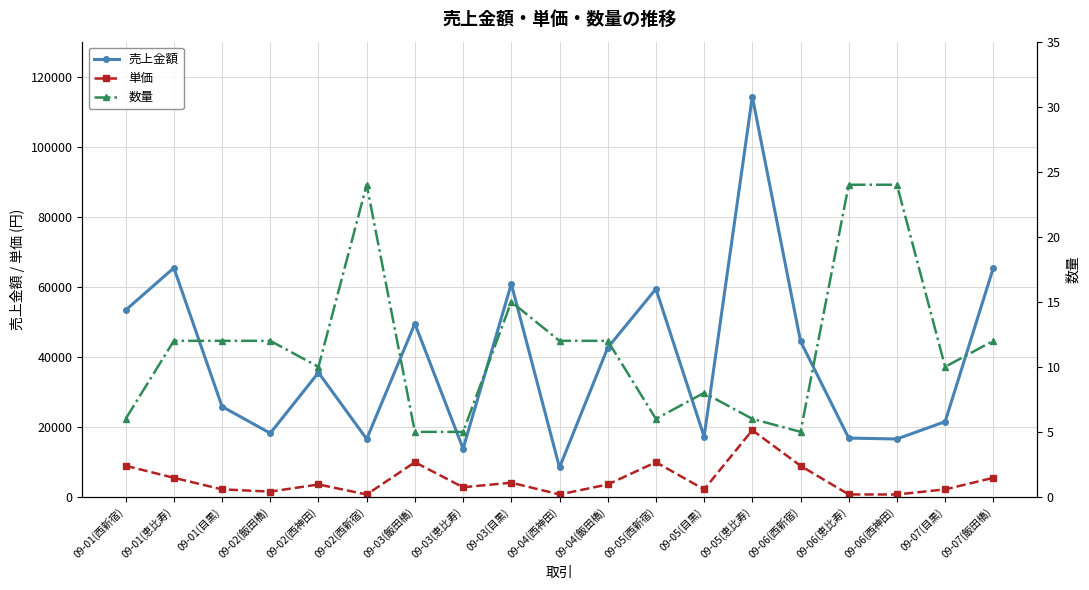

How many interior local peaks does the 単価 series have?

5